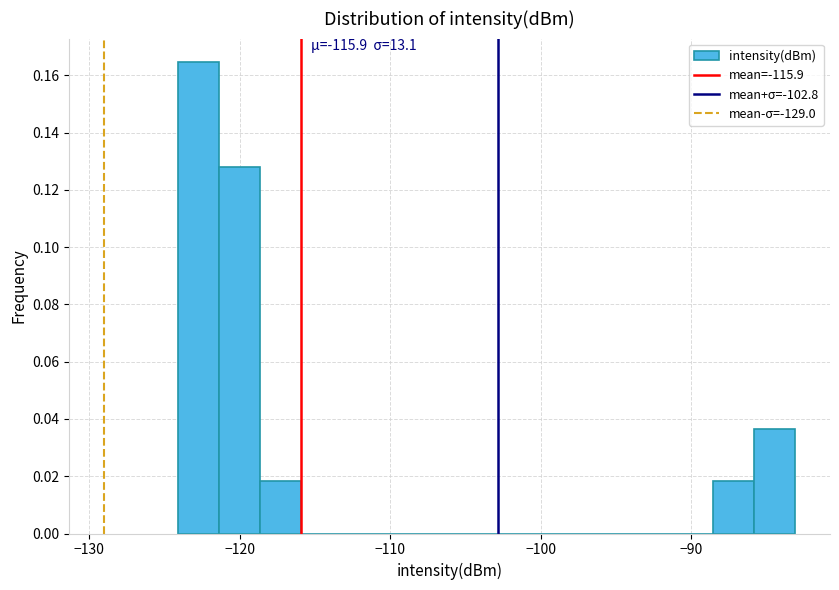

Read against the x-axis, roughly where is the centre of the tallest bar?

-123